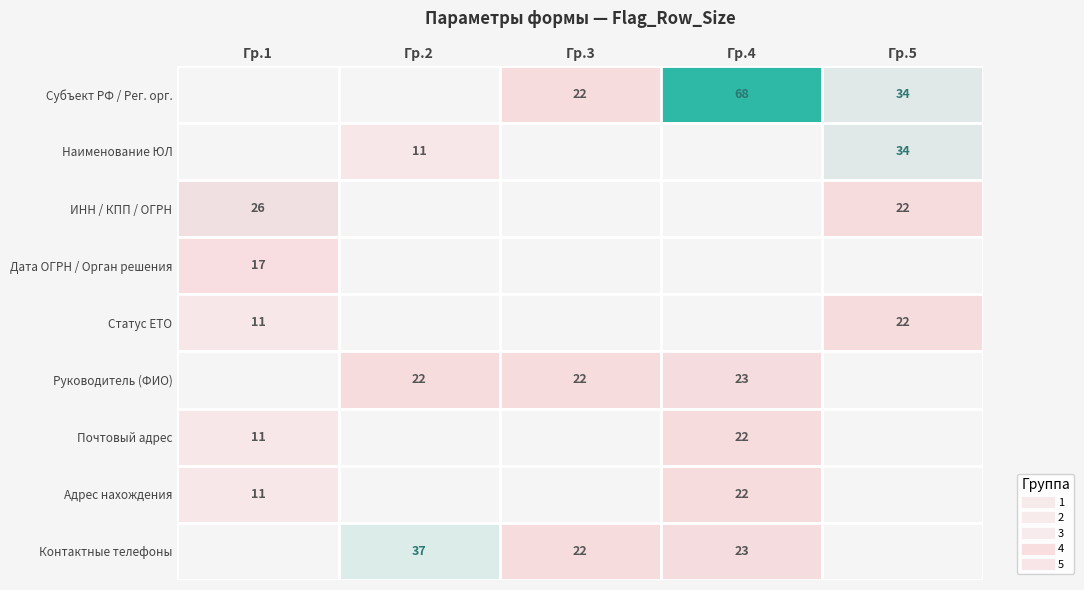

Rank the series at Гр.1 from lowest to highest value.

Субъект РФ / Рег. орг., Наименование ЮЛ, Руководитель (ФИО), Контактные телефоны, Статус ЕТО, Почтовый адрес, Адрес нахождения, Дата ОГРН / Орган решения, ИНН / КПП / ОГРН